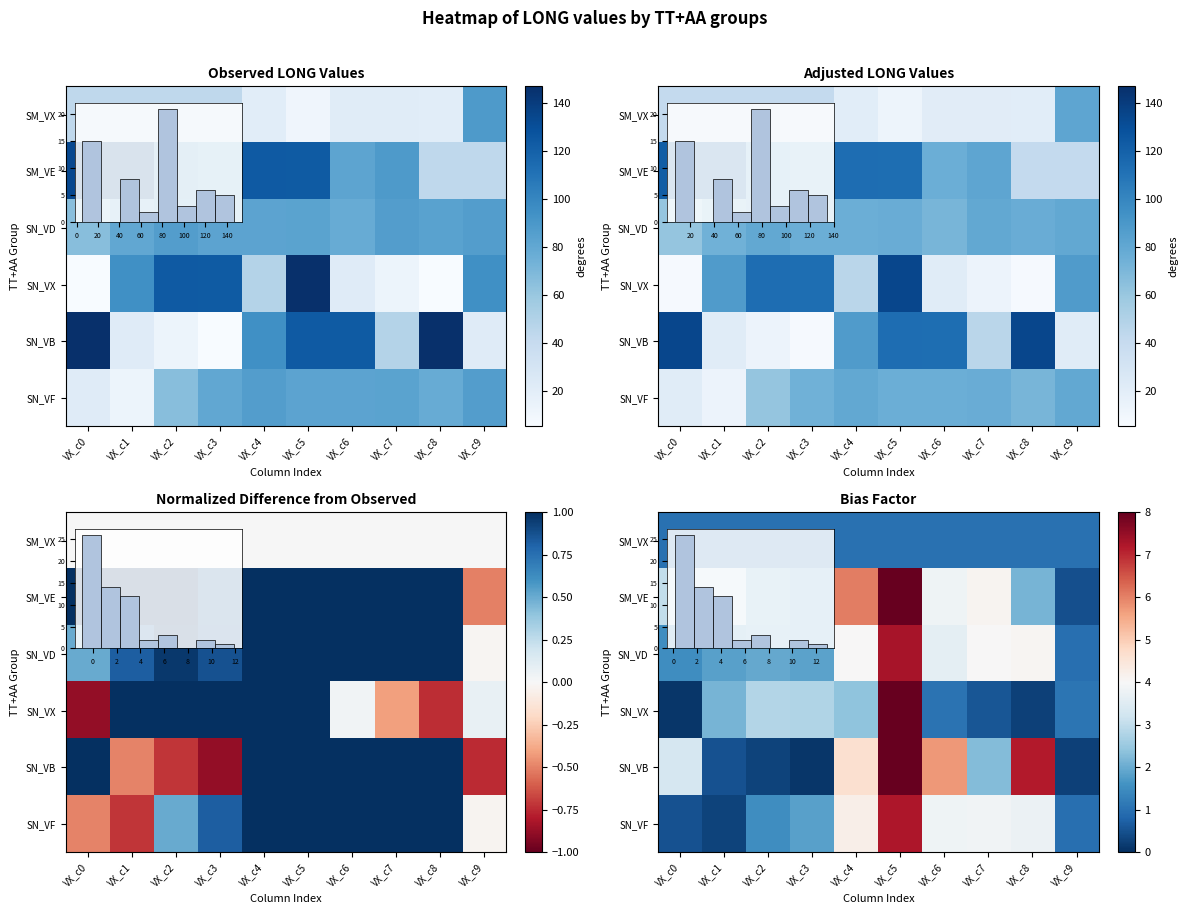

Where is row_4 nearest to the value 5?

VX_c4